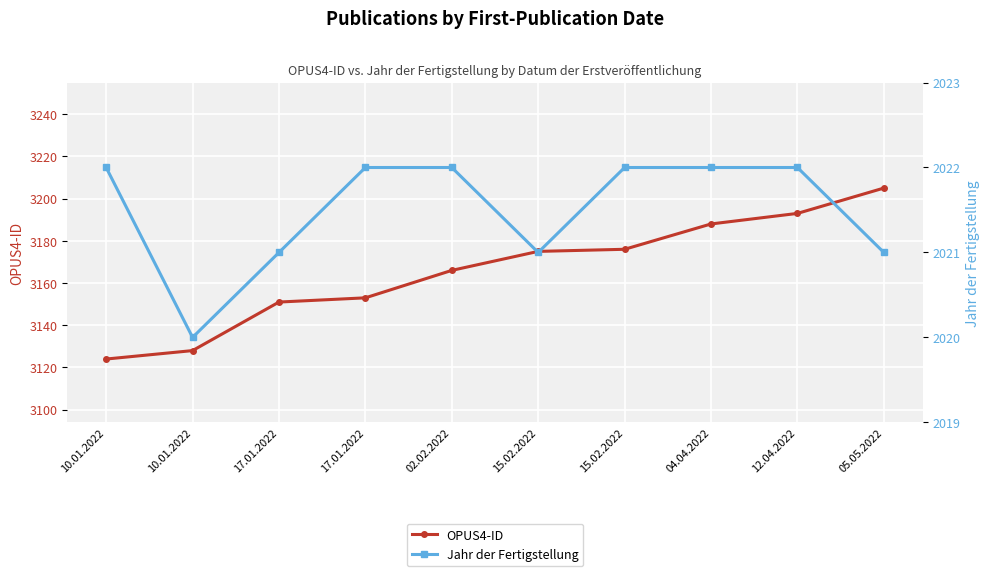

True or false: OPUS4-ID and Jahr der Fertigstellung cross at least once.

False